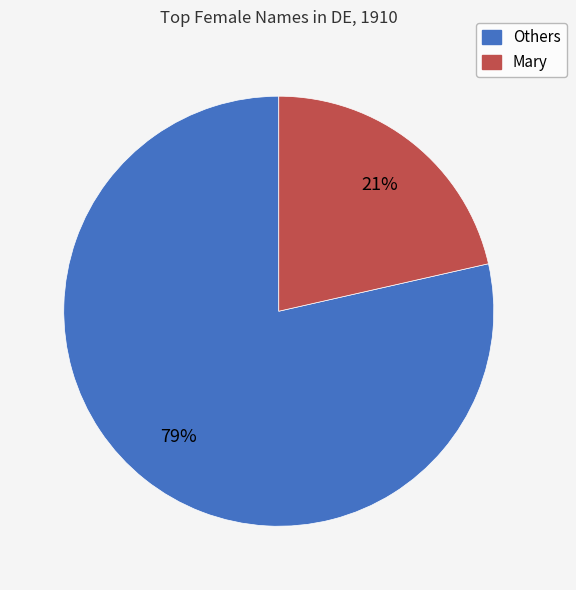

How many slices are in this pie chart?

2